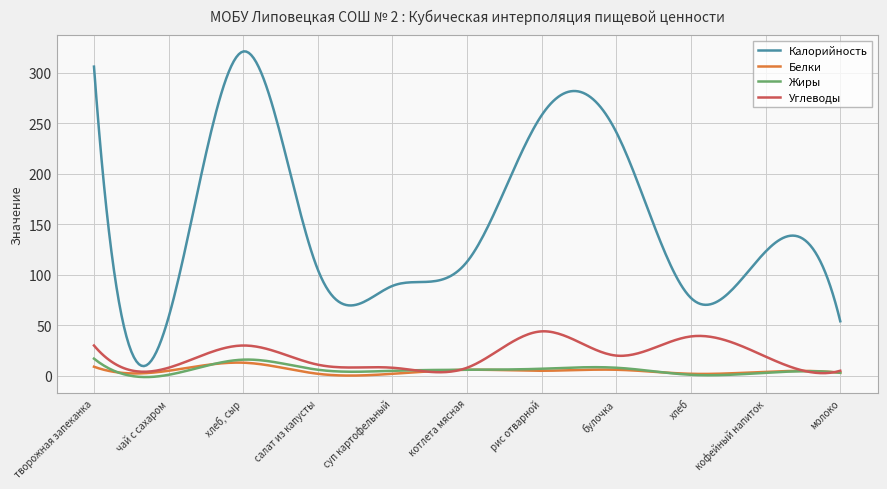

What is the greatest value displayed?

321.1